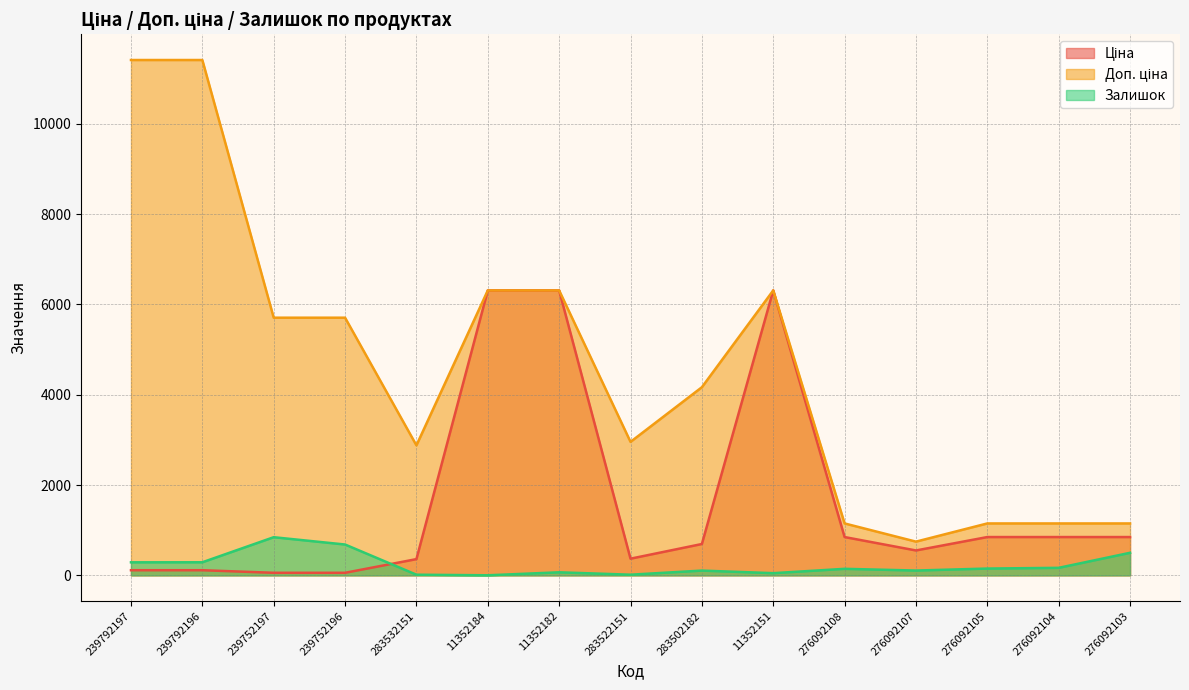

How many interior local peaks does the Доп. ціна series have?

1